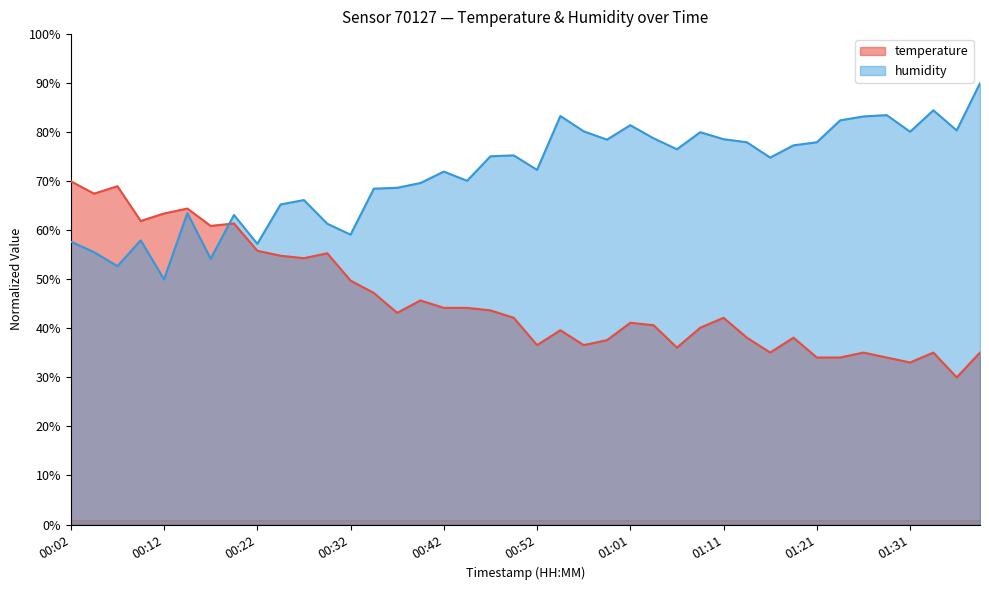

At which label is temperature closest to 50?

00:32